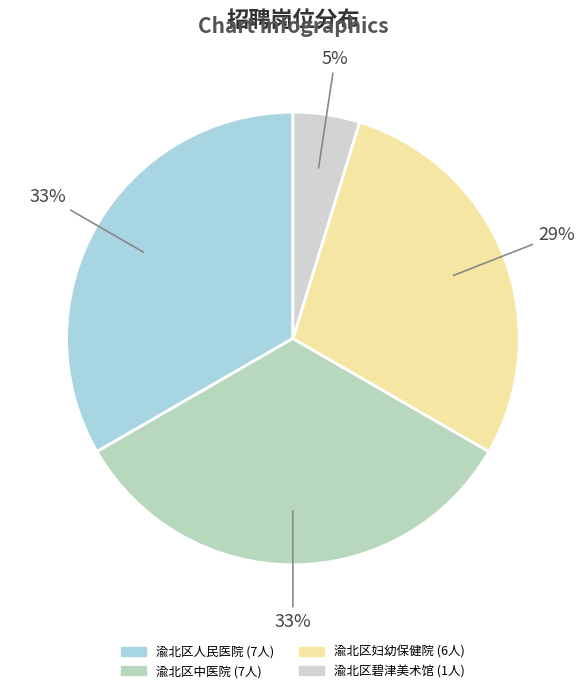

How many segments does this pie chart have?

4